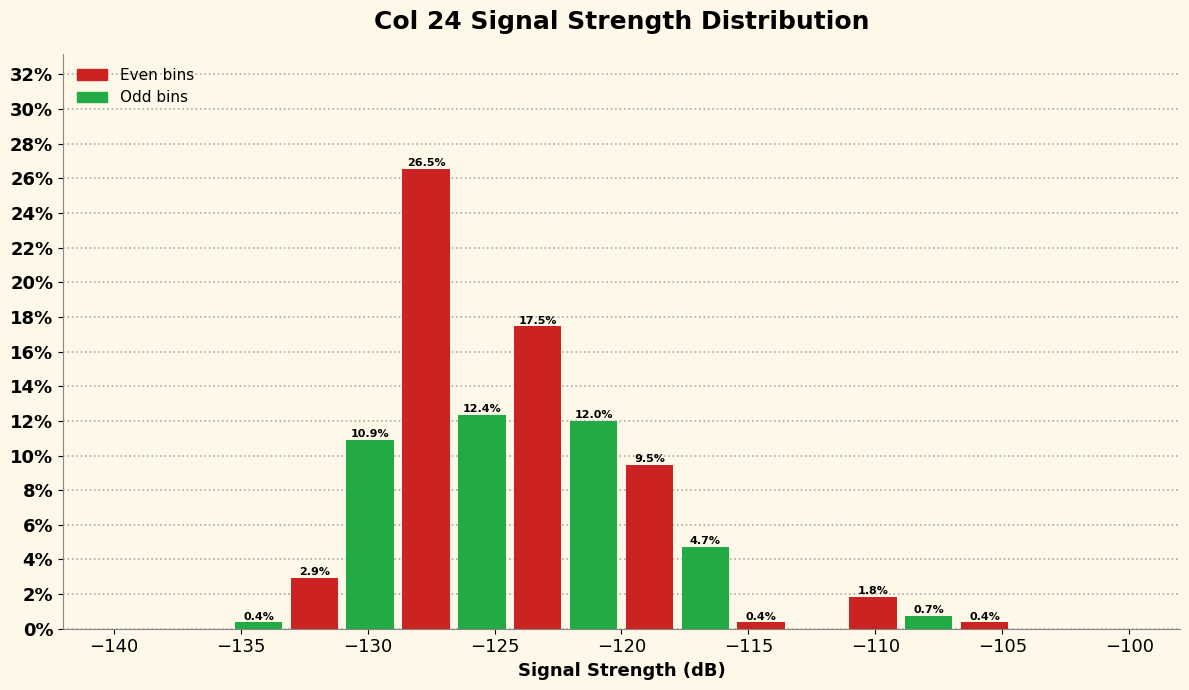

Which range on the x-axis has the tallest bar?

-128.8 to -126.6